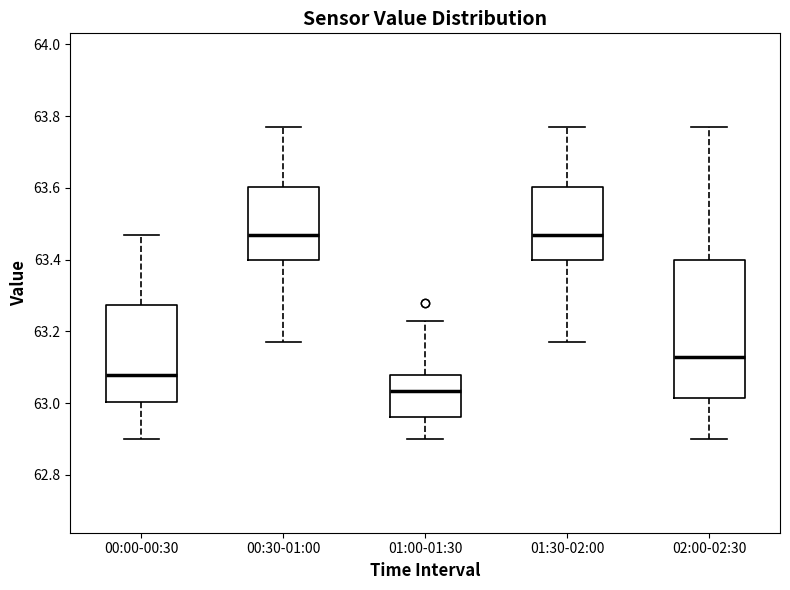

Where does the median line of the box for 02:00-02:30 sit on the y-axis? The values are not printed on the chart, so give them approximately, as read against the axis.

63.14